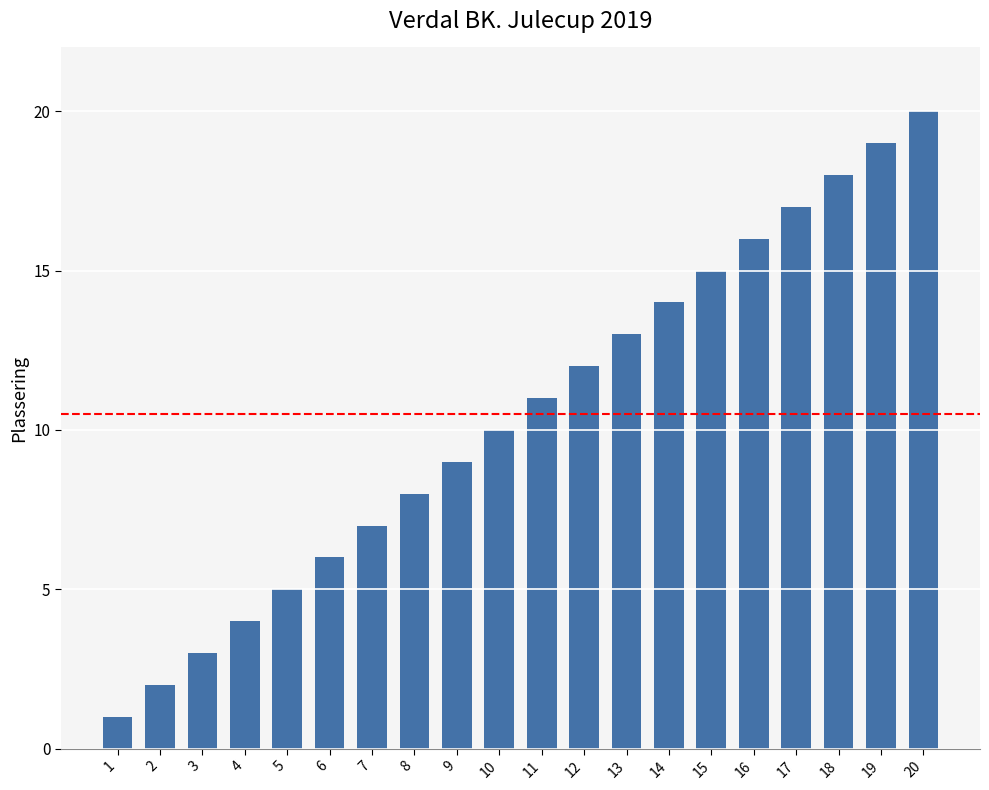

How many series are shown in this chart?

1